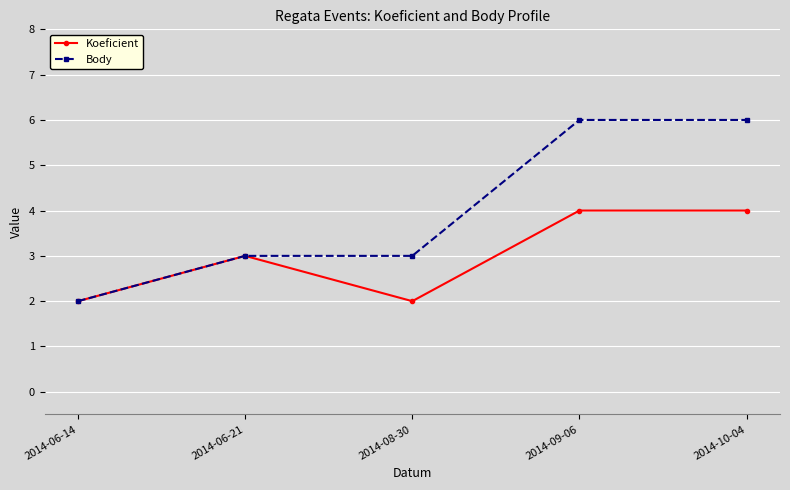

How many values in the Koeficient series are below 3?

2